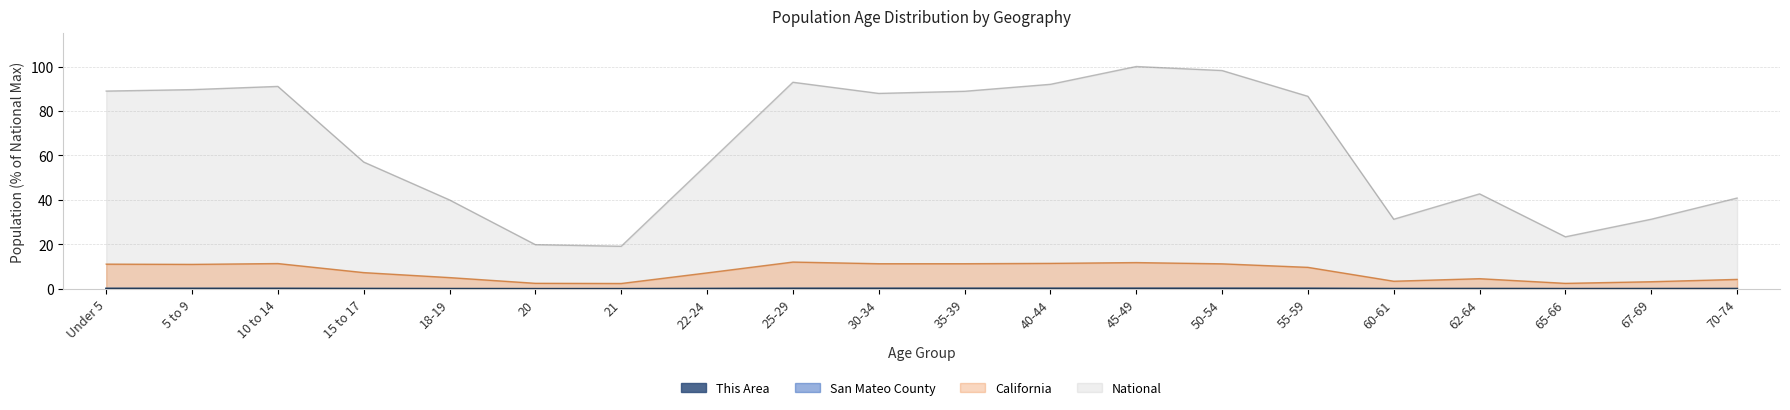

Is the value of California at 35-39 greater than the value of San Mateo County at 62-64?

Yes